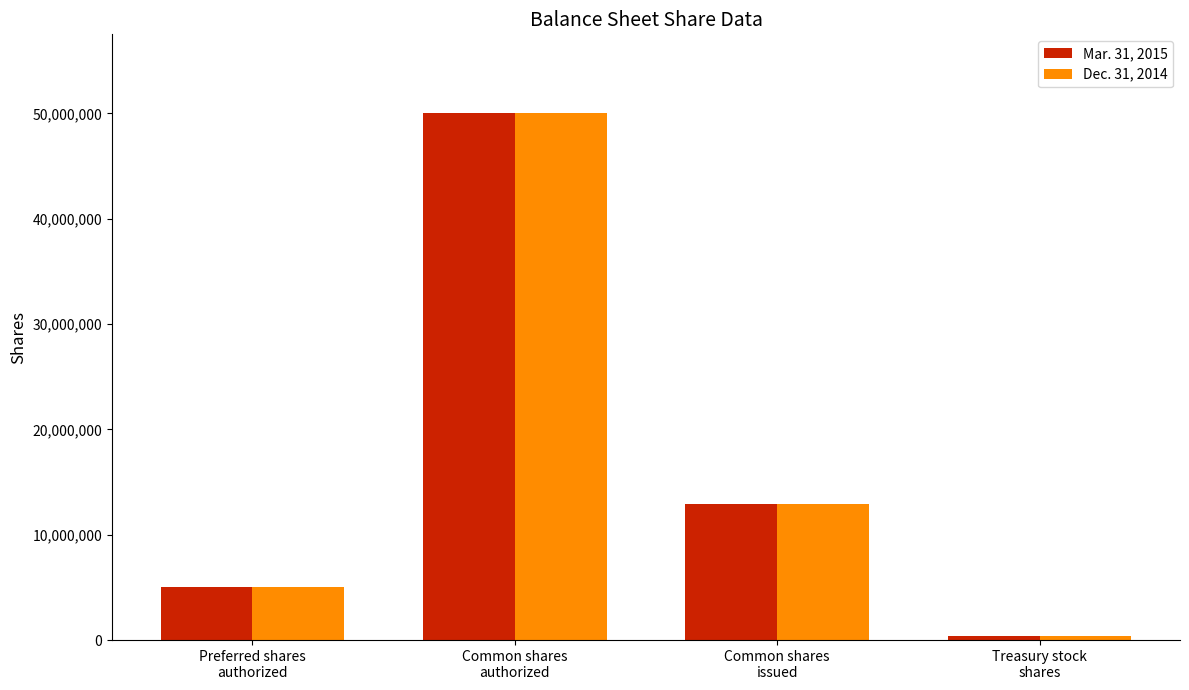

Does the chart contain any negative values?

No